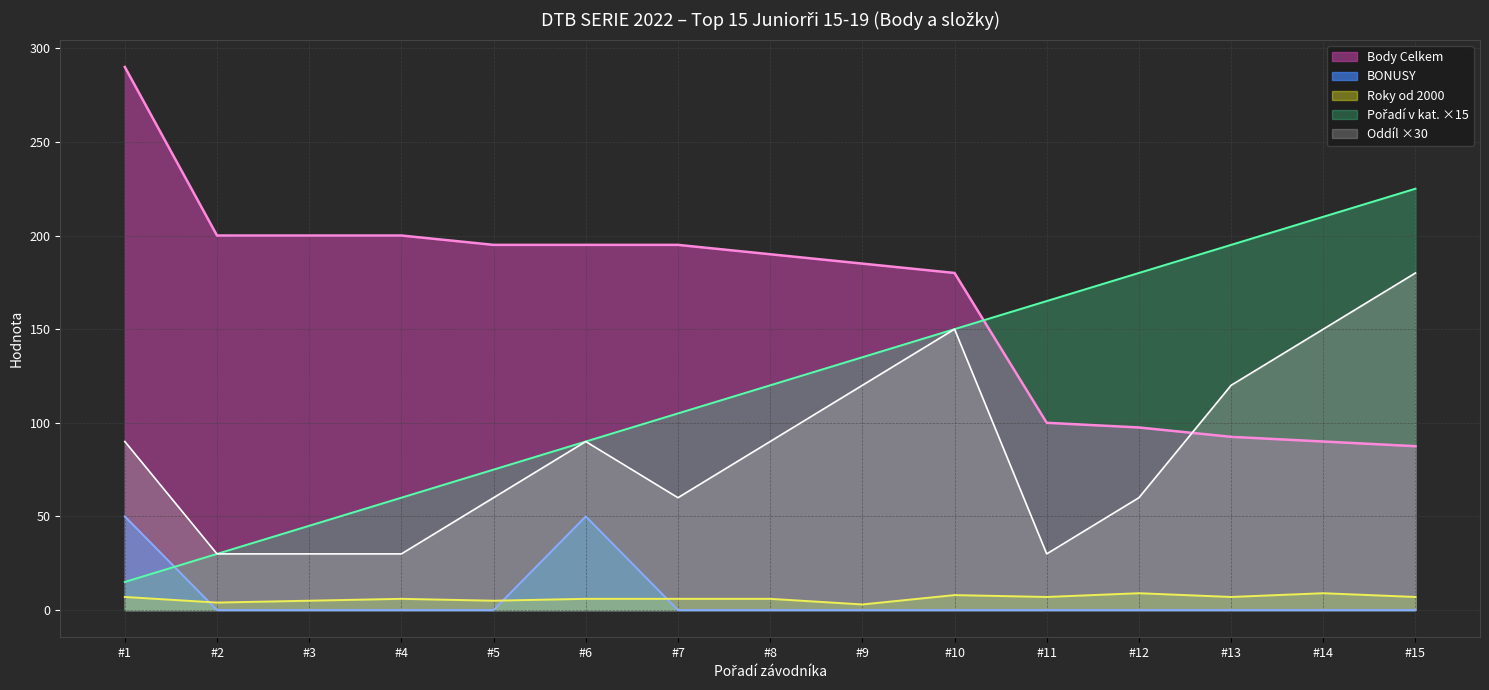

What is the maximum value shown in the chart?

290.0